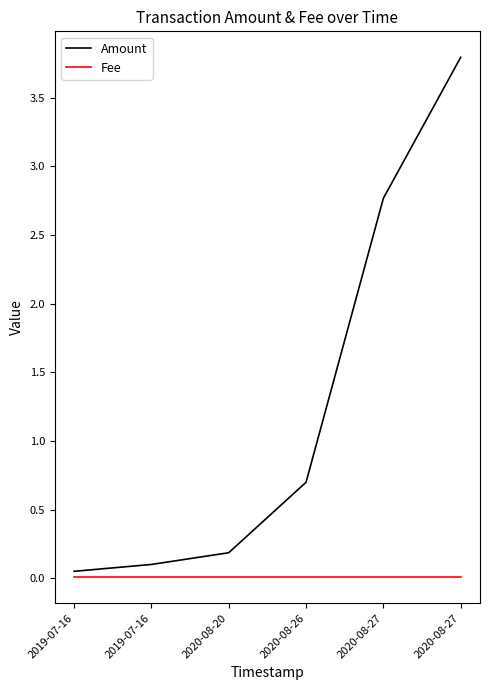

Does the chart have visible grid lines?

No